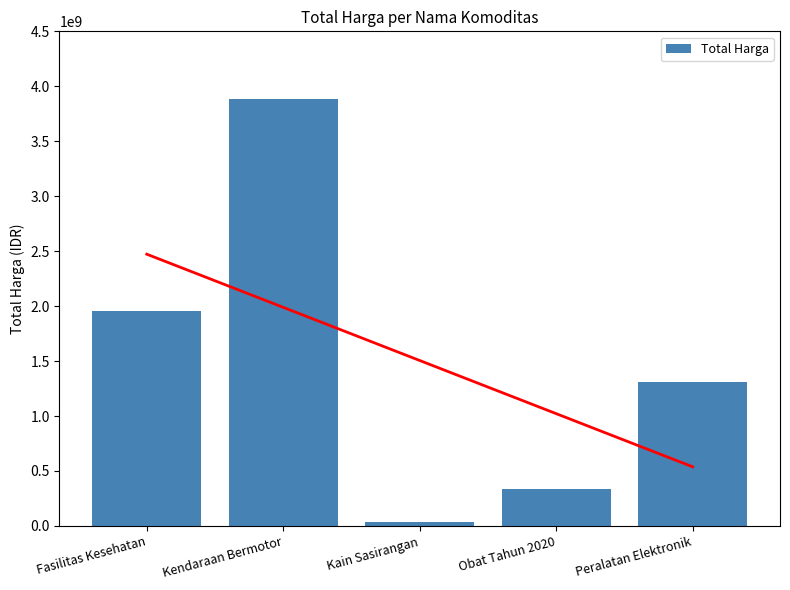

What is the average value?

1505320996